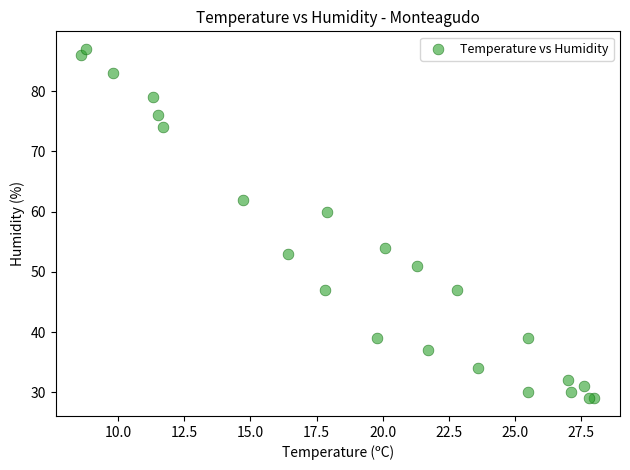

What Y value in the scatter plot is closest to 58?

60